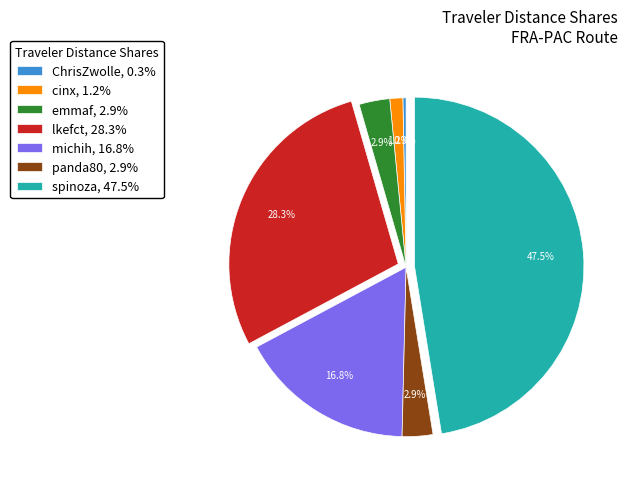

True or false: spinoza accounts for 33% of the total.

False